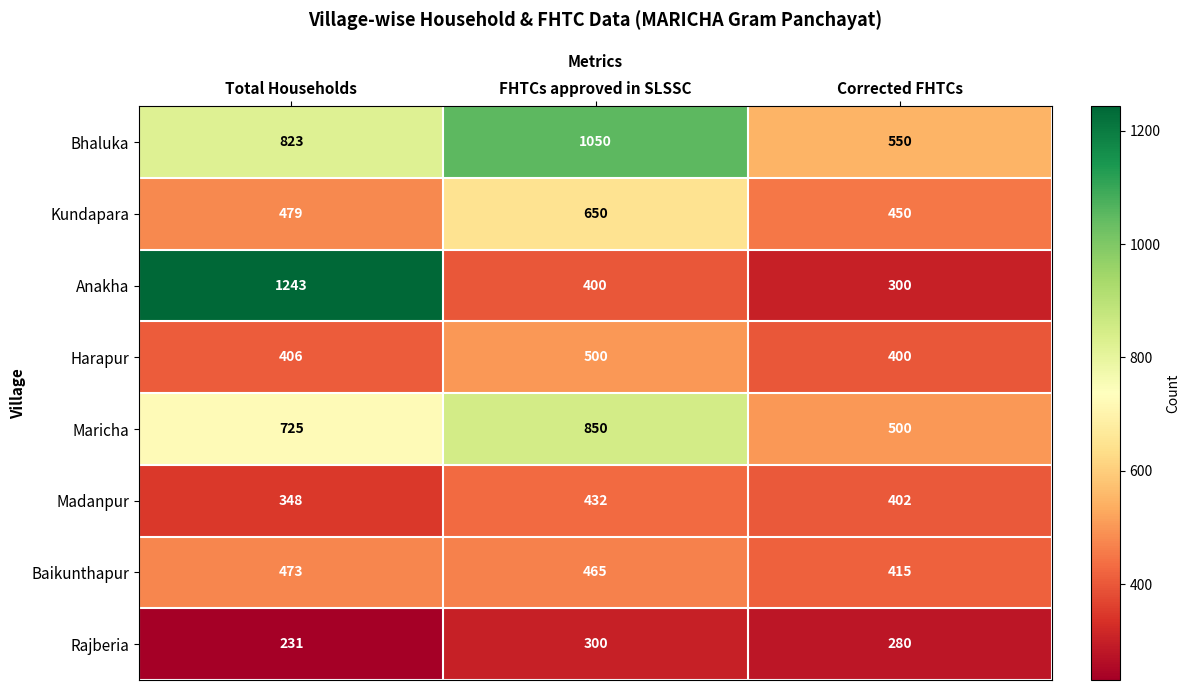

At which category is the sum across all series the highest?

Total Households